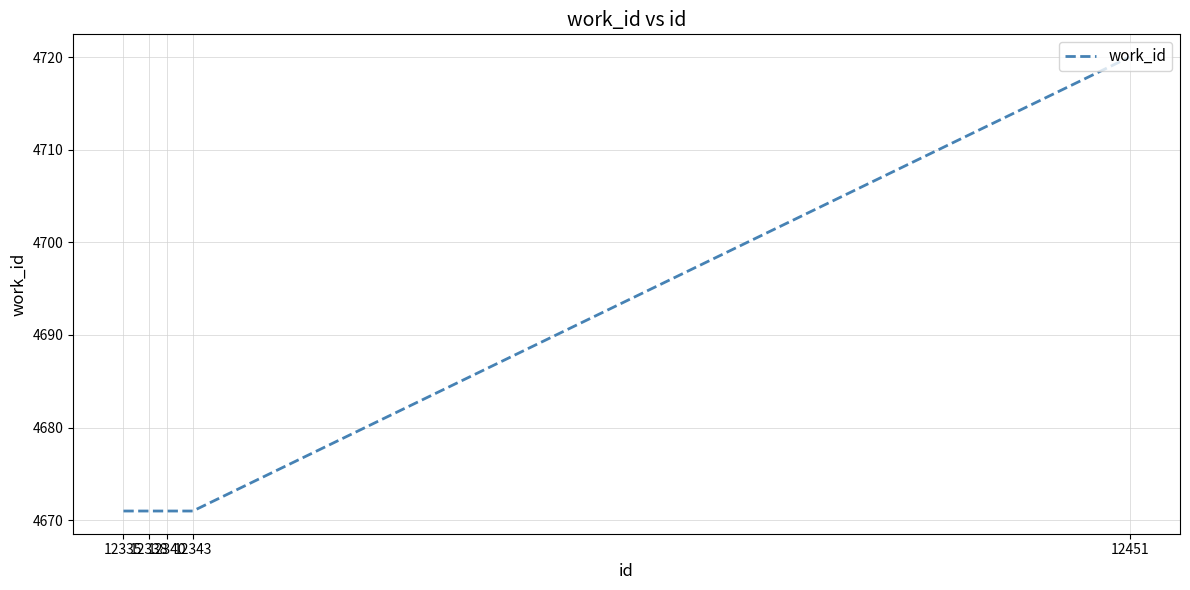

True or false: there are more than 2 points higher than both neighbors.

False